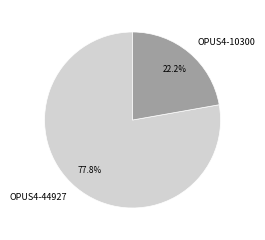

Does any single category account for the majority?

Yes